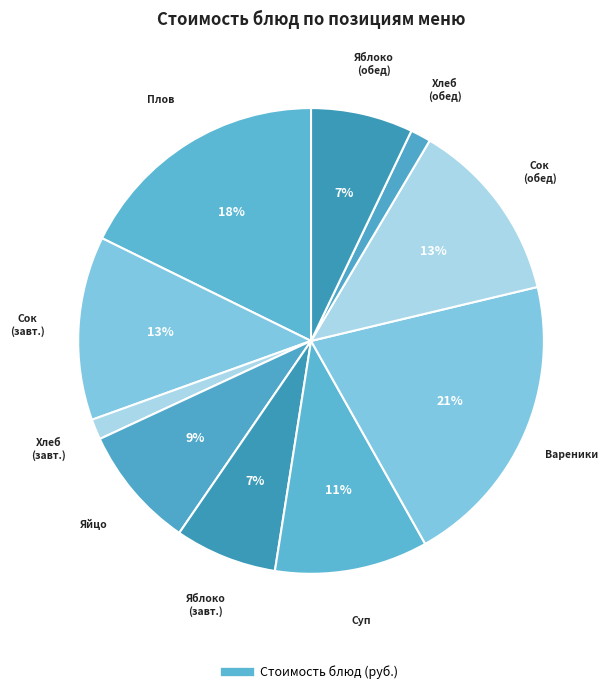

Which slice is the smallest?

Хлеб пшеничный (завтрак)